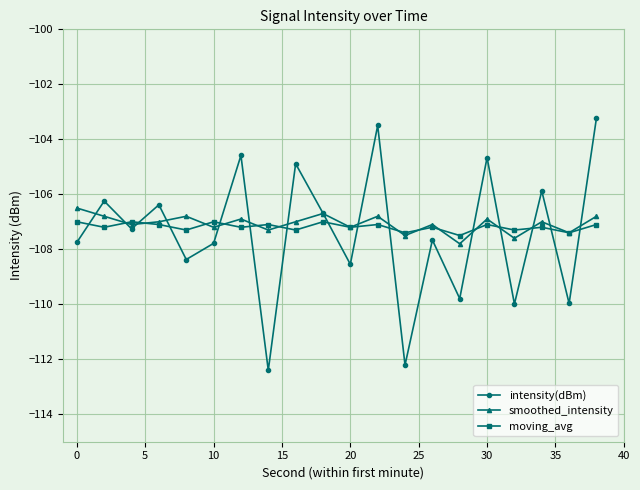

Which series has the widest spread of values?

intensity(dBm)